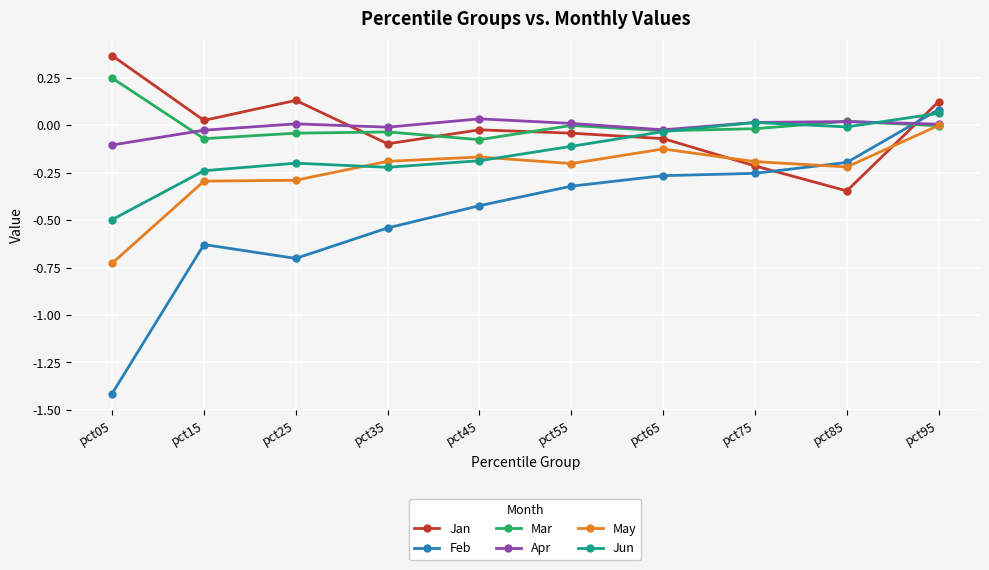

How many values in the Feb series are below 0?

9